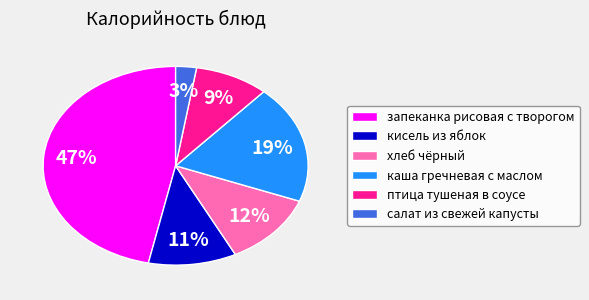

The кисель из яблок slice represents 11% of the pie. True or false?

True